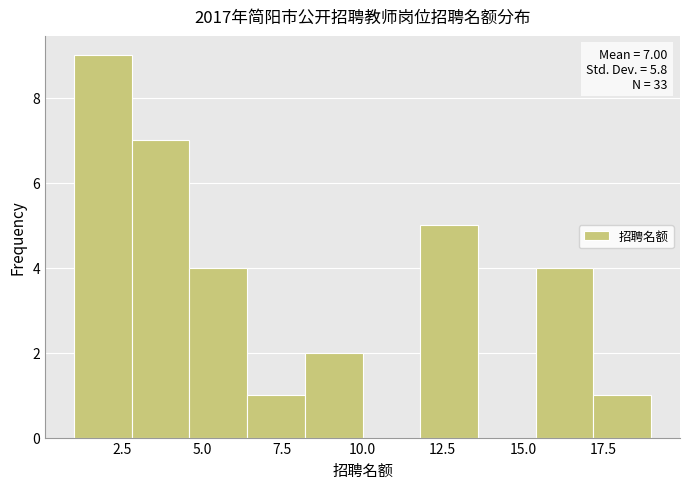

Read against the x-axis, roughly where is the centre of the tallest bar?

2.0